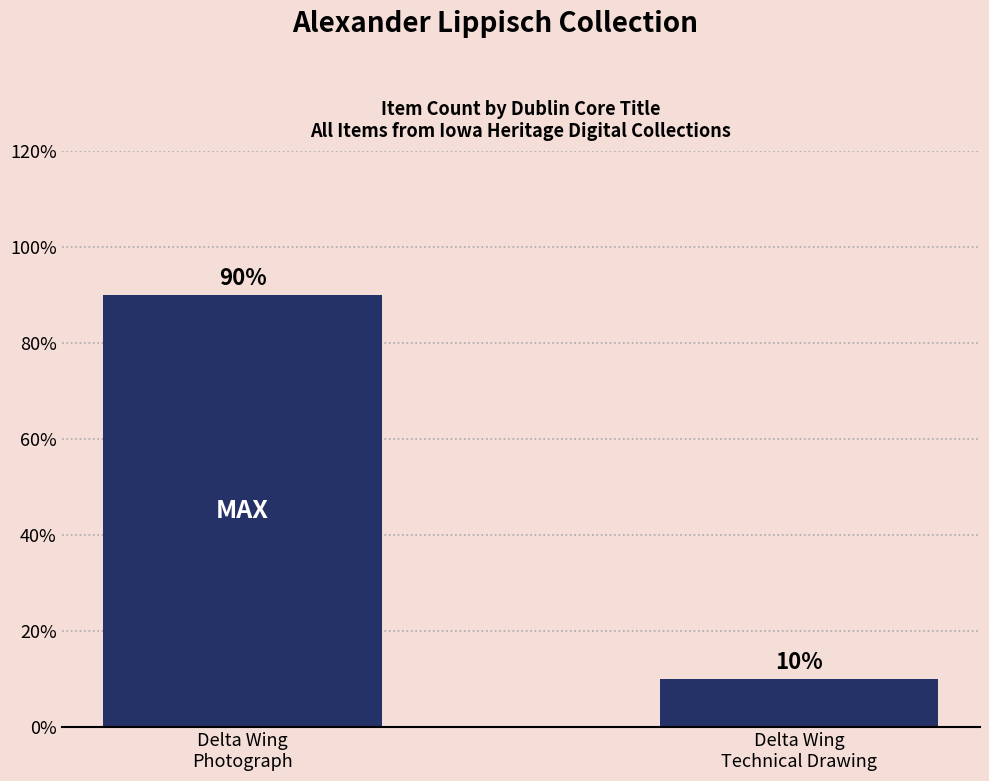

Are the bars grouped side by side (vs. stacked)?

No